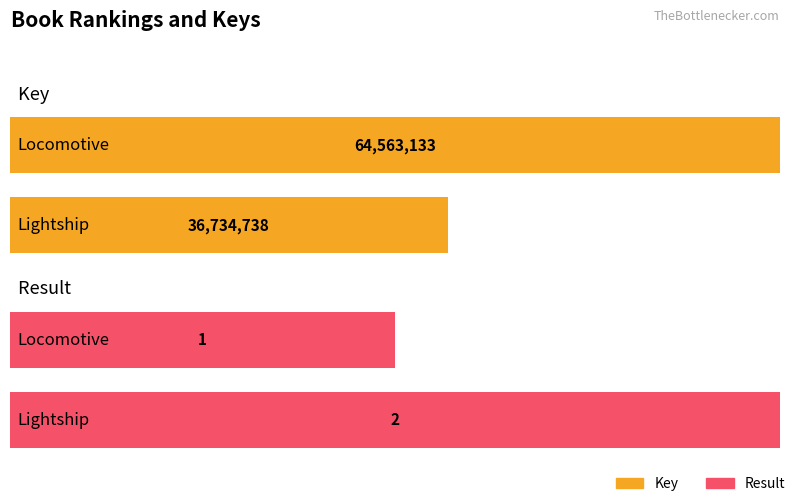

Rank the series by their average value, from lowest to highest.

Result, Key